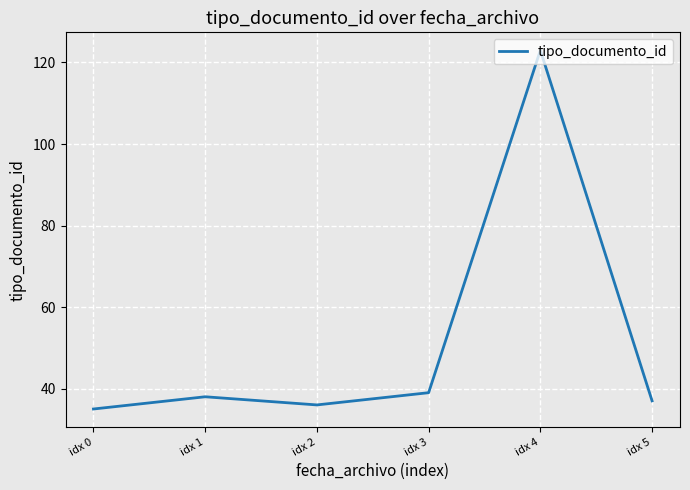

List the labels in order of value, smallest first.

idx 0, idx 2, idx 5, idx 1, idx 3, idx 4